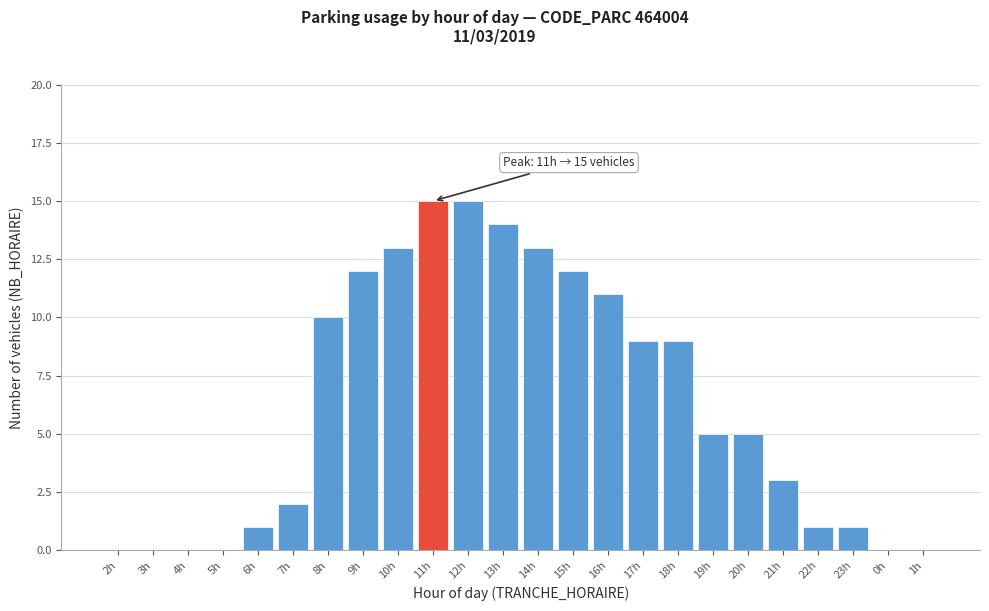

Reading left to right, transcribe all the data shown in this chart.

2h=0	3h=0	4h=0	5h=0	6h=1	7h=2	8h=10	9h=12	10h=13	11h=15	12h=15	13h=14	14h=13	15h=12	16h=11	17h=9	18h=9	19h=5	20h=5	21h=3	22h=1	23h=1	0h=0	1h=0